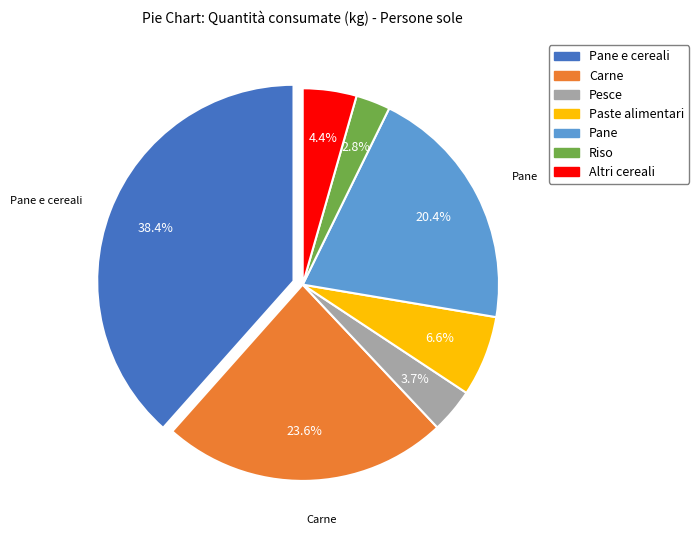

Is there a majority slice in this chart?

No